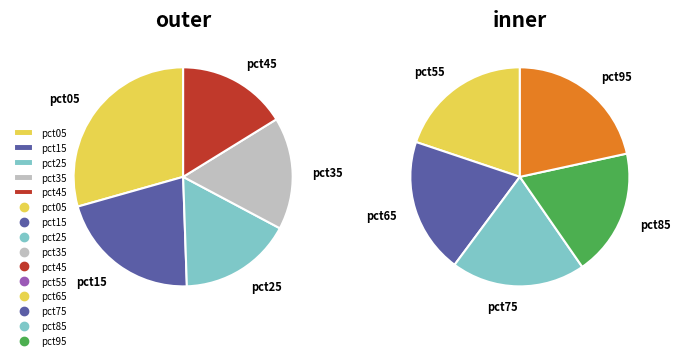

Rank the categories by value from lowest to highest.

pct85, pct75, pct55, pct65, pct45, pct35, pct25, pct95, pct15, pct05